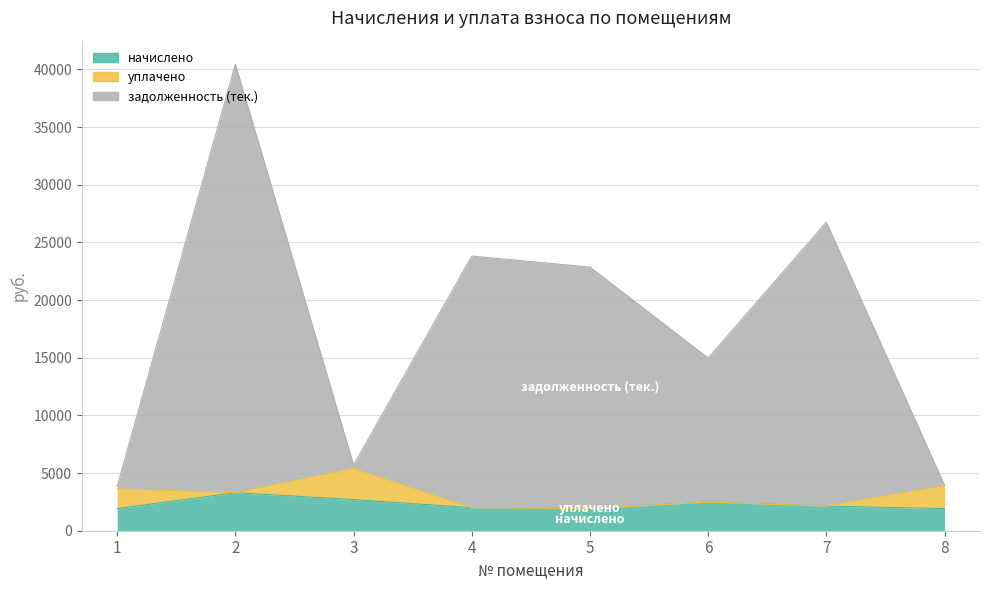

List the labels in order of начислено value, largest first.

2, 3, 6, 7, 4, 1, 5, 8